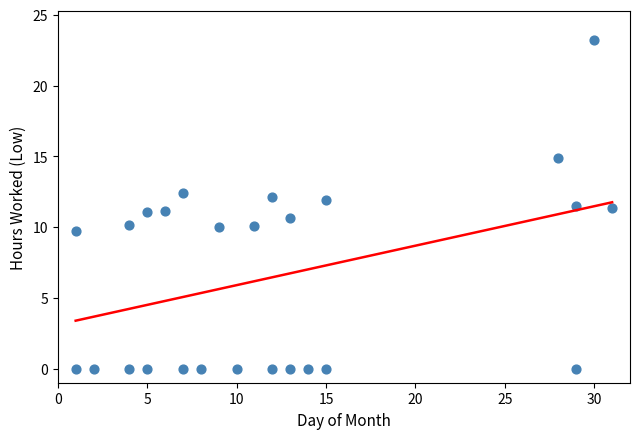

What is the range of X values (max minus min)?

30.0